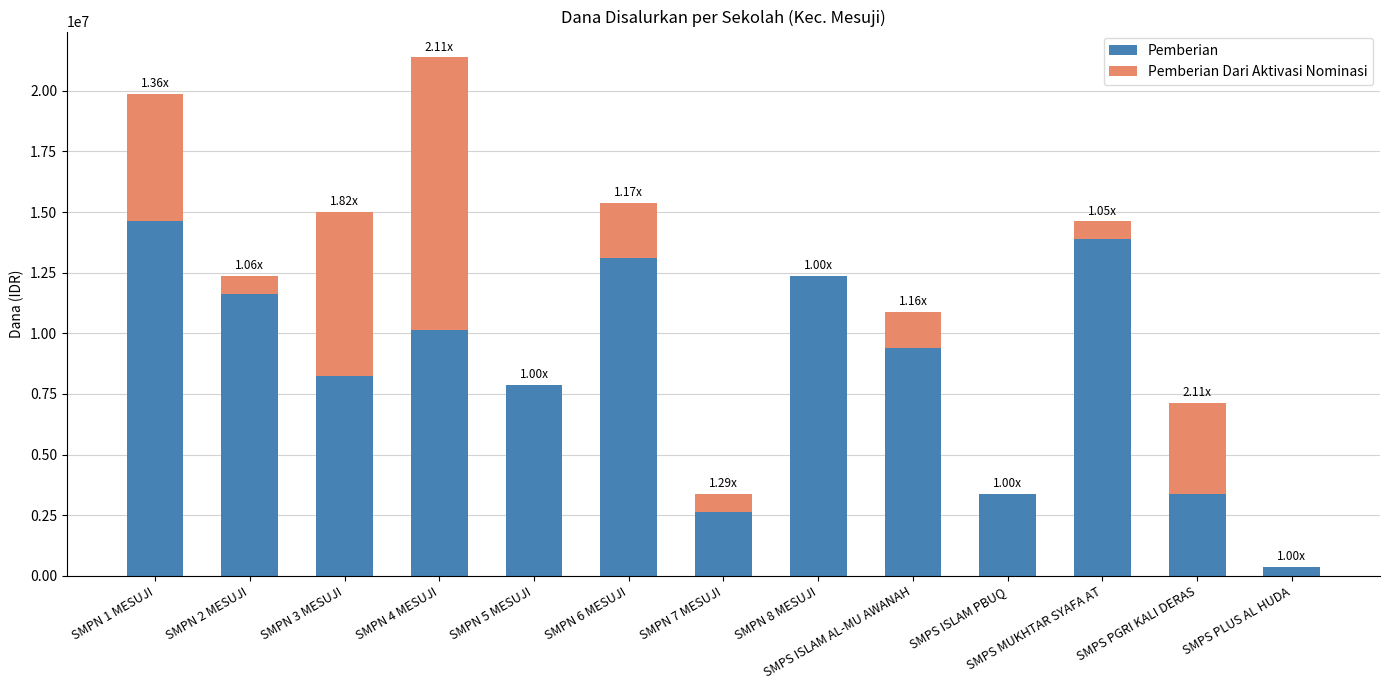

What is the sum of the Pemberian values at SMPS ISLAM AL-MU AWANAH and SMPS ISLAM PBUQ?

12750000